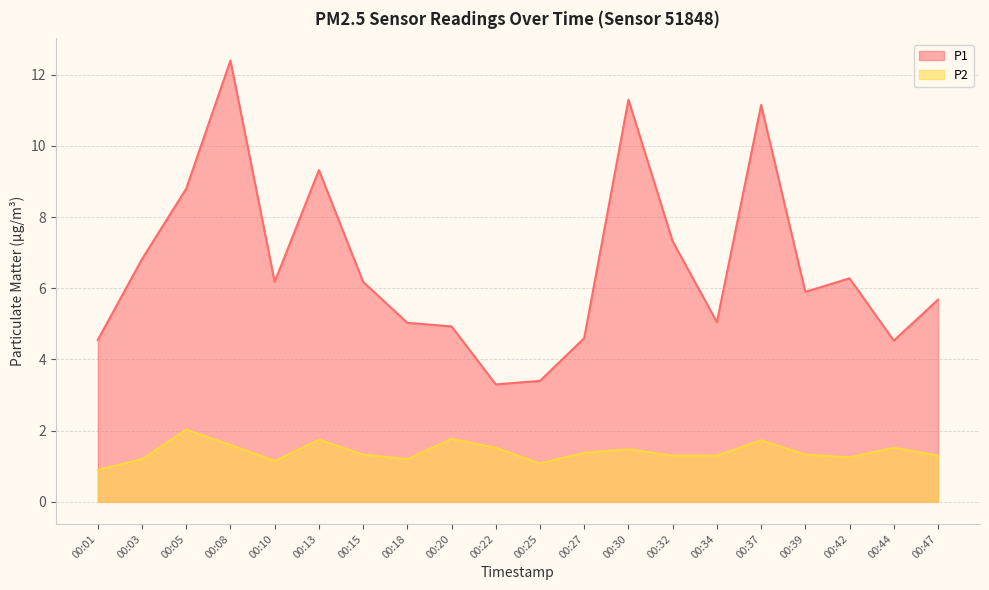

True or false: P1 and P2 cross at least once.

False